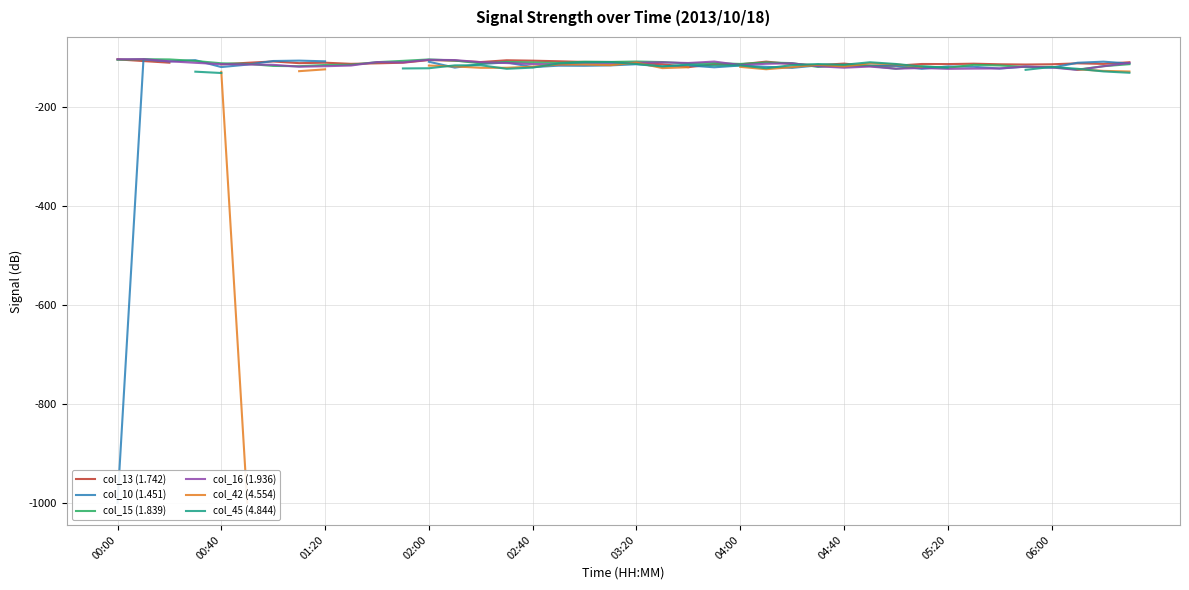

How many lines are shown in the chart?

6